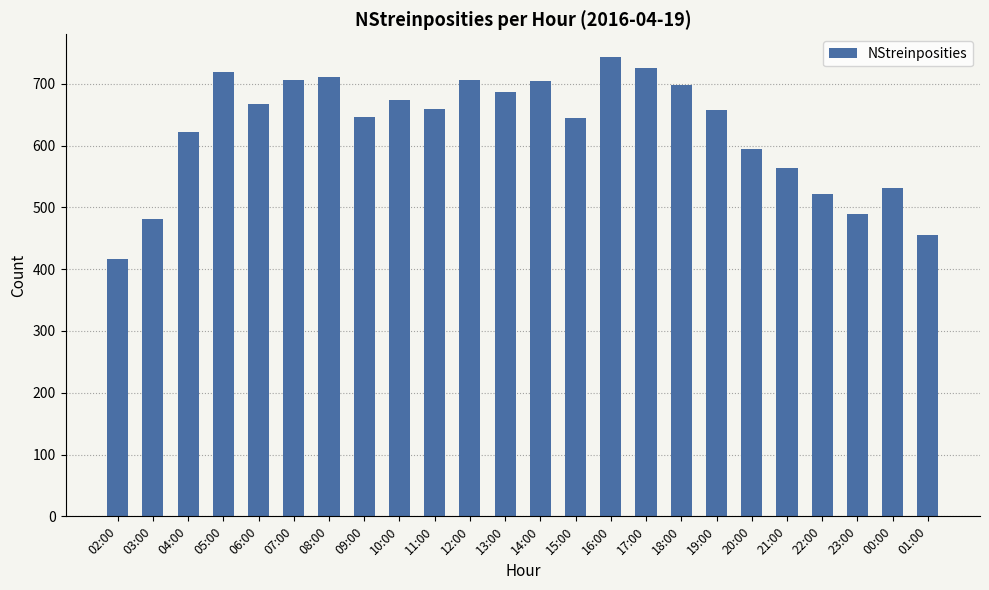

Which has a higher value, 03:00 or 12:00?

12:00